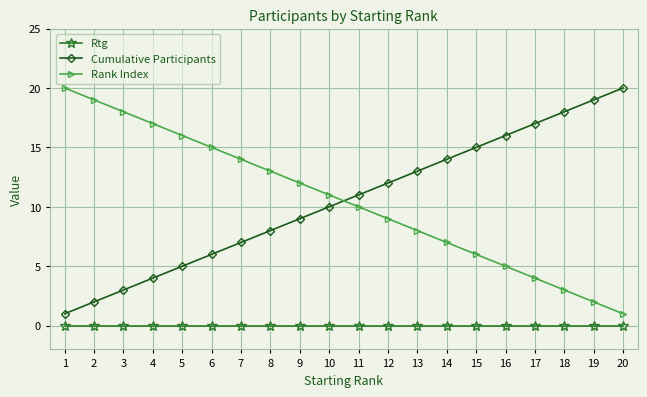

True or false: Cumulative Participants has more than 2 interior local peaks.

False